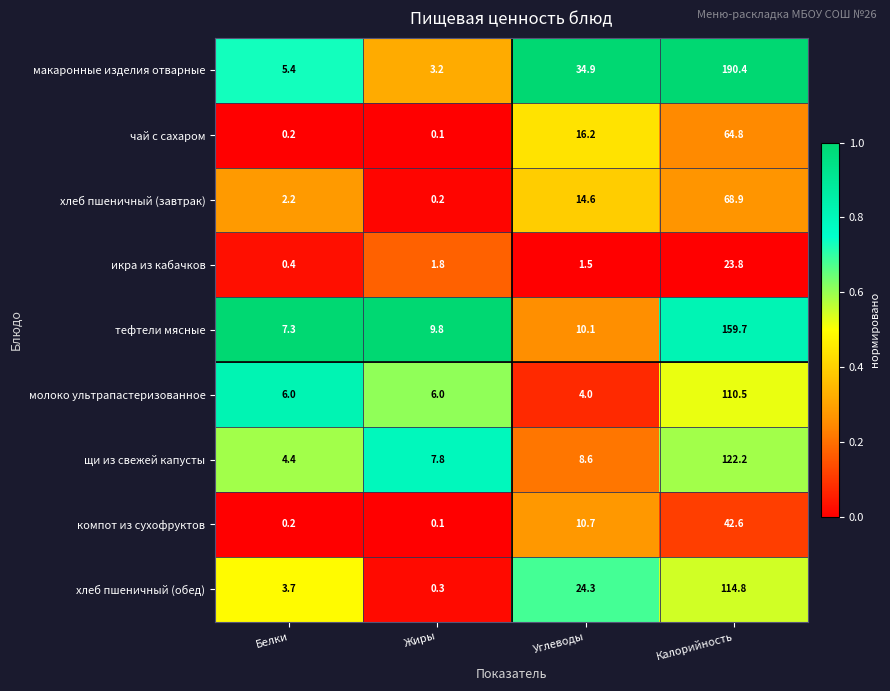

Which series has the largest range (max minus min)?

макаронные изделия отварные